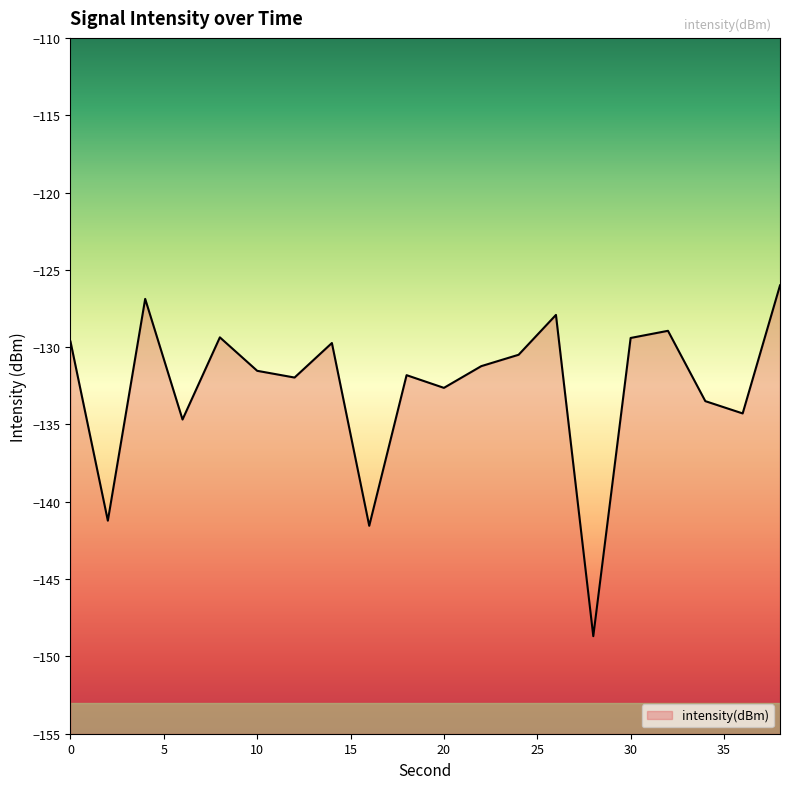

Read the value at 32.

-128.9